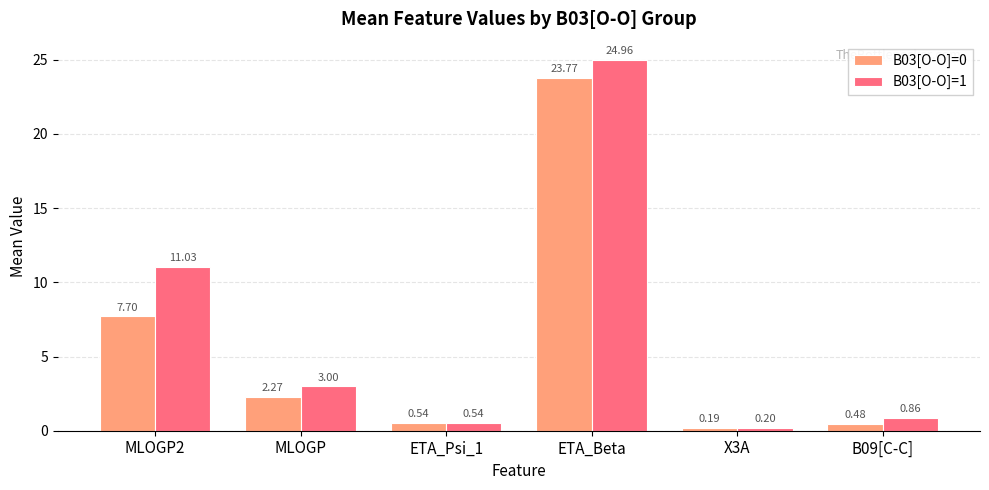

What value does the B03[O-O]=1 series have at MLOGP2?

11.0